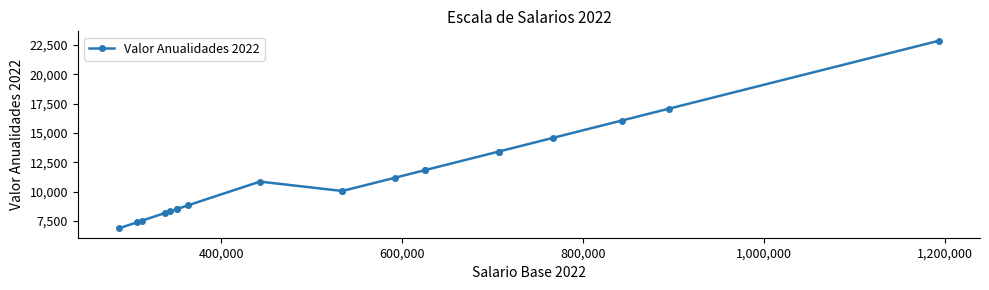

How many lines are shown in the chart?

1